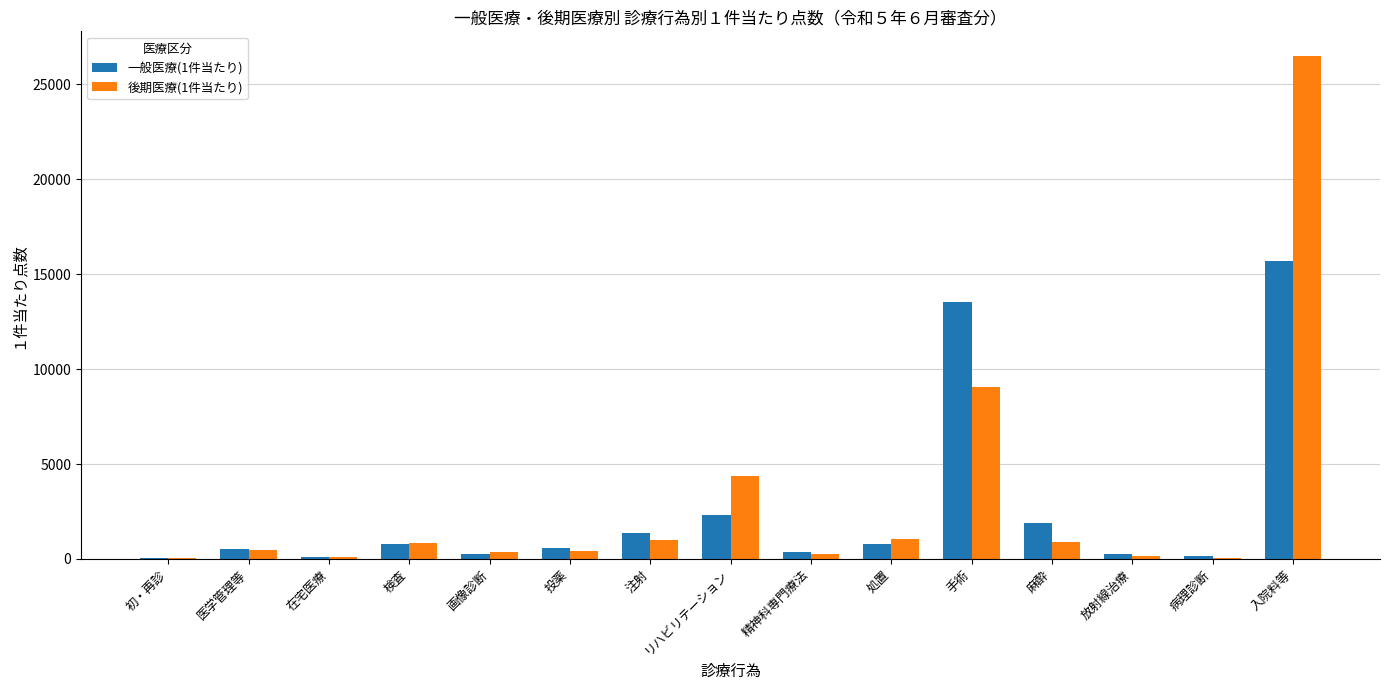

Is the value of 後期医療(1件当たり) at 検査 greater than the value of 一般医療(1件当たり) at 在宅医療?

Yes